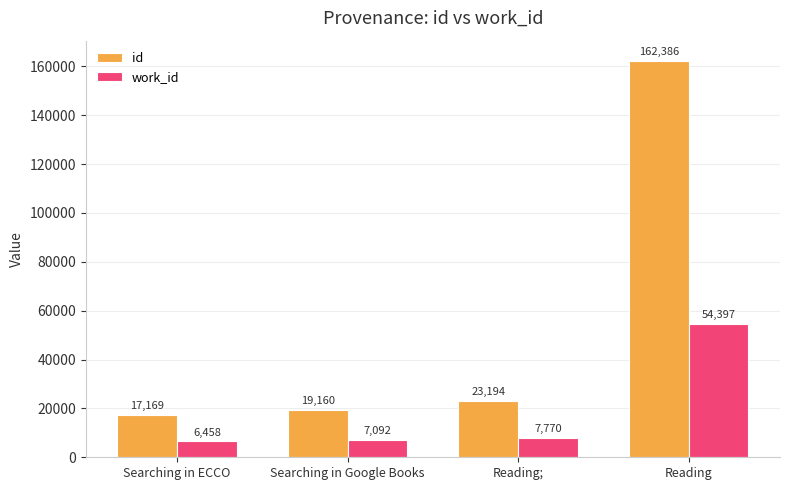

Does the chart contain any negative values?

No